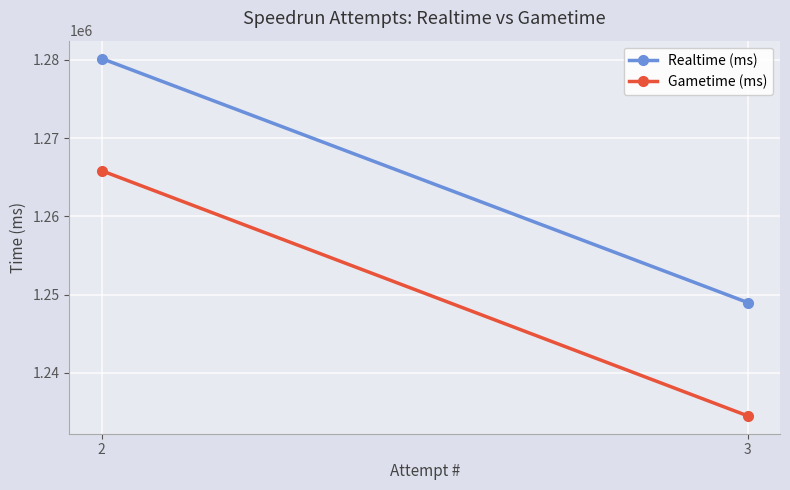

Count the Gametime (ms) values in the range 1234523 to 1265849.

2